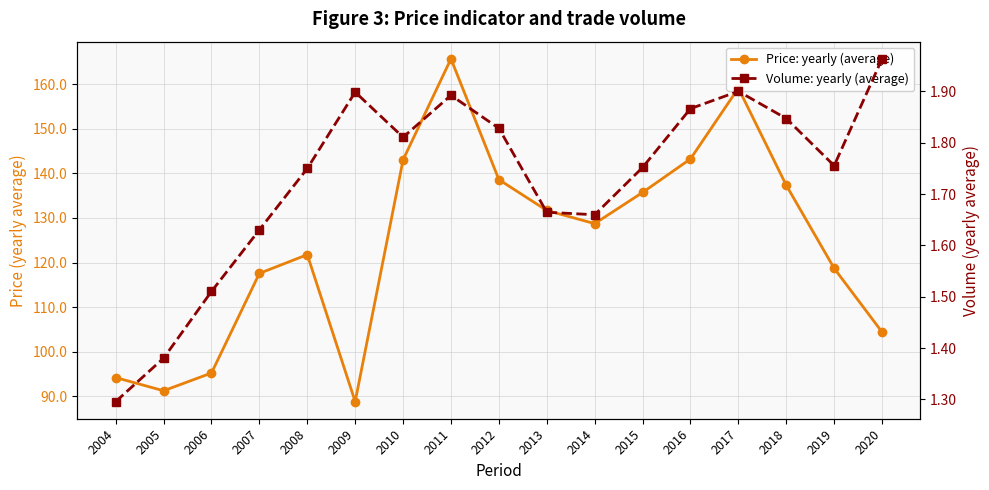

What is the difference between the maximum and second lowest values in the Price: yearly (average) series?

74.4